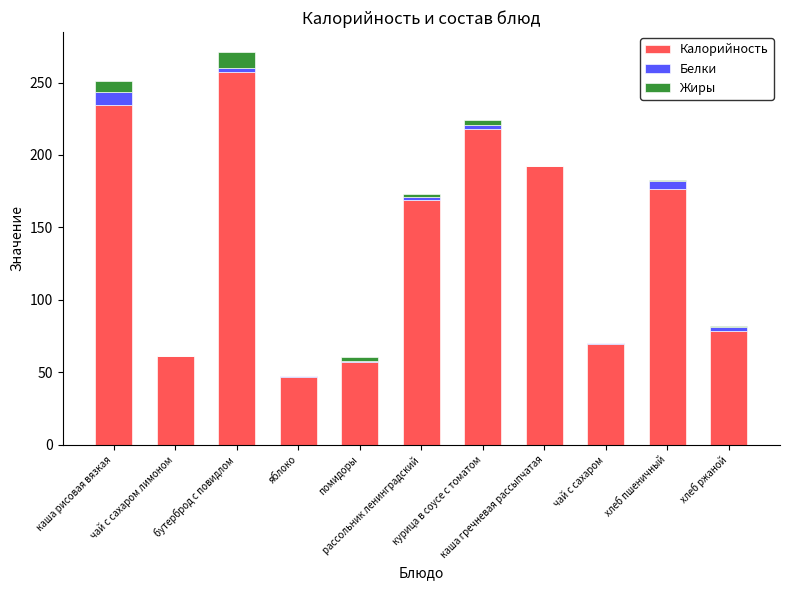

The Калорийность series shows 113.8 at чай с сахаром. True or false?

False